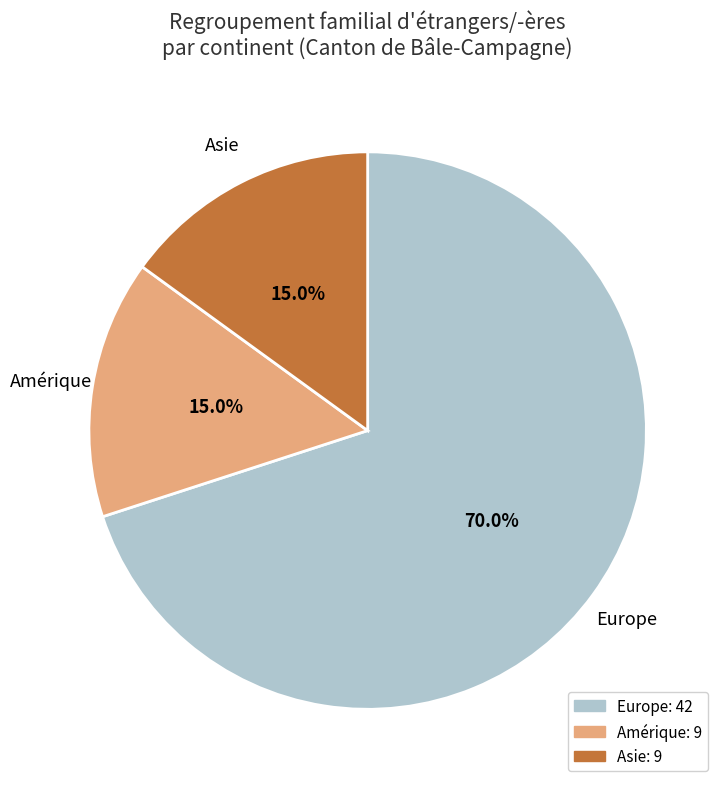

Is there a majority slice in this chart?

Yes